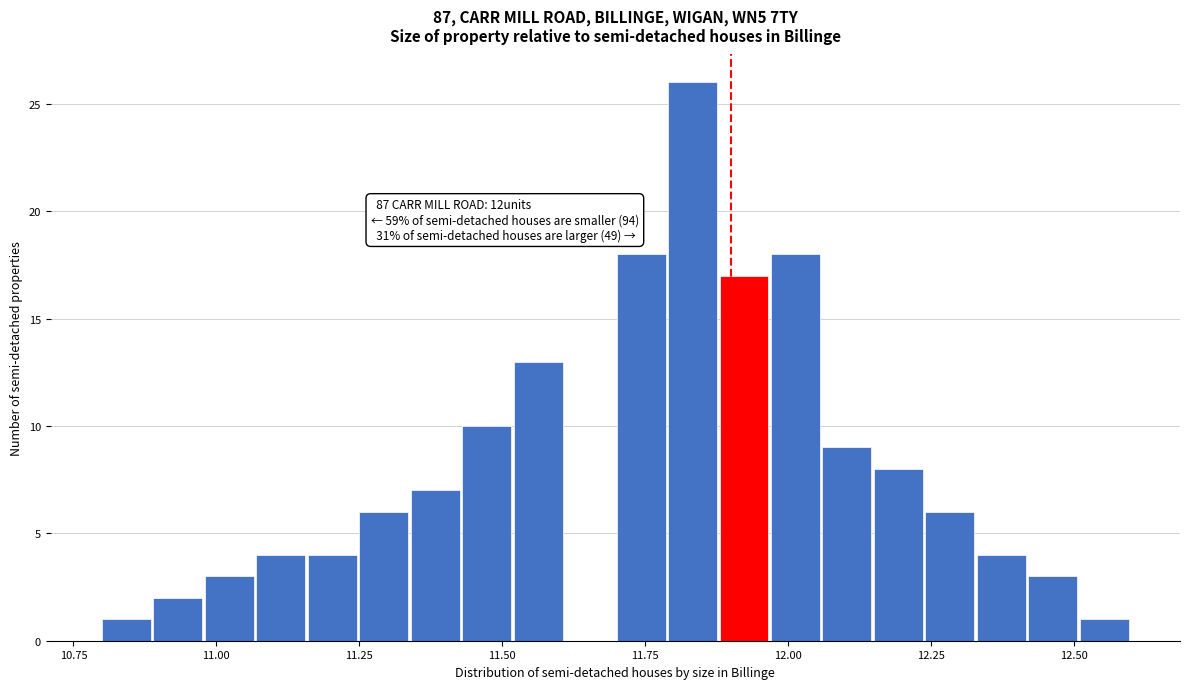

Read against the x-axis, roughly where is the centre of the tallest bar?

11.85